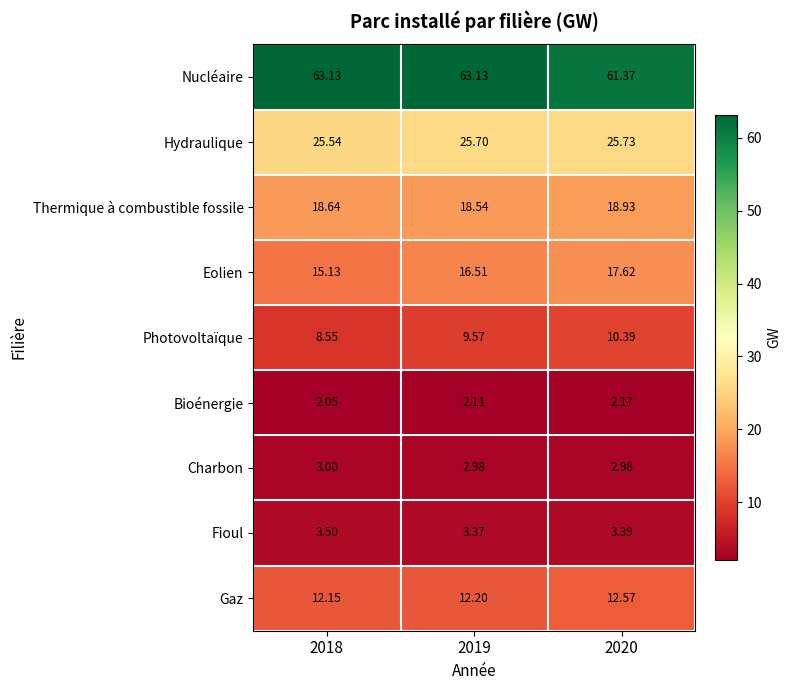

Which series changed the most between 2019 and 2020?

Nucléaire